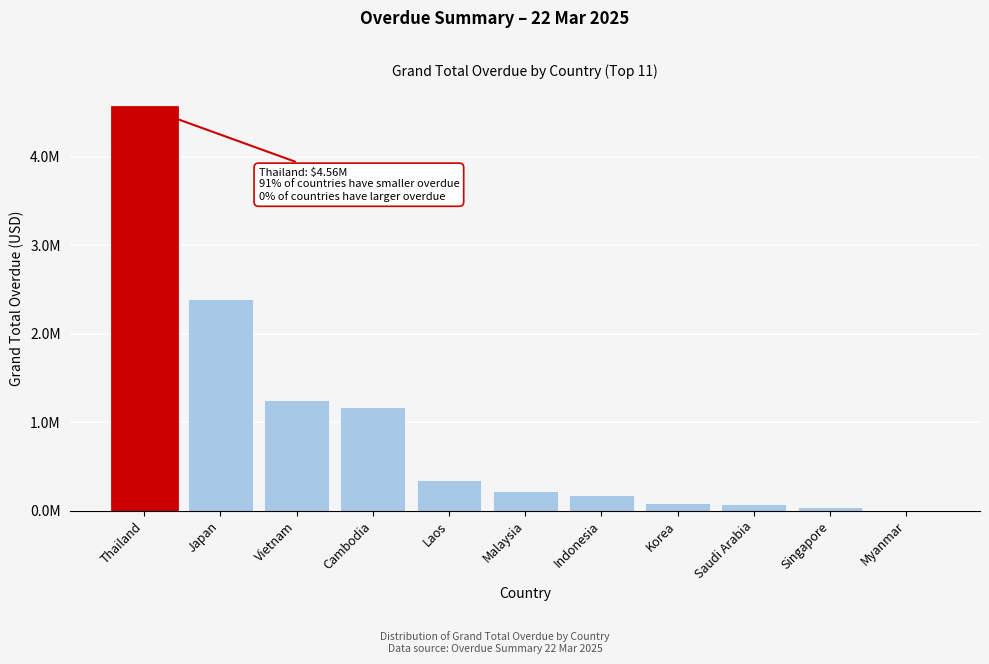

Are the bars horizontal?

No